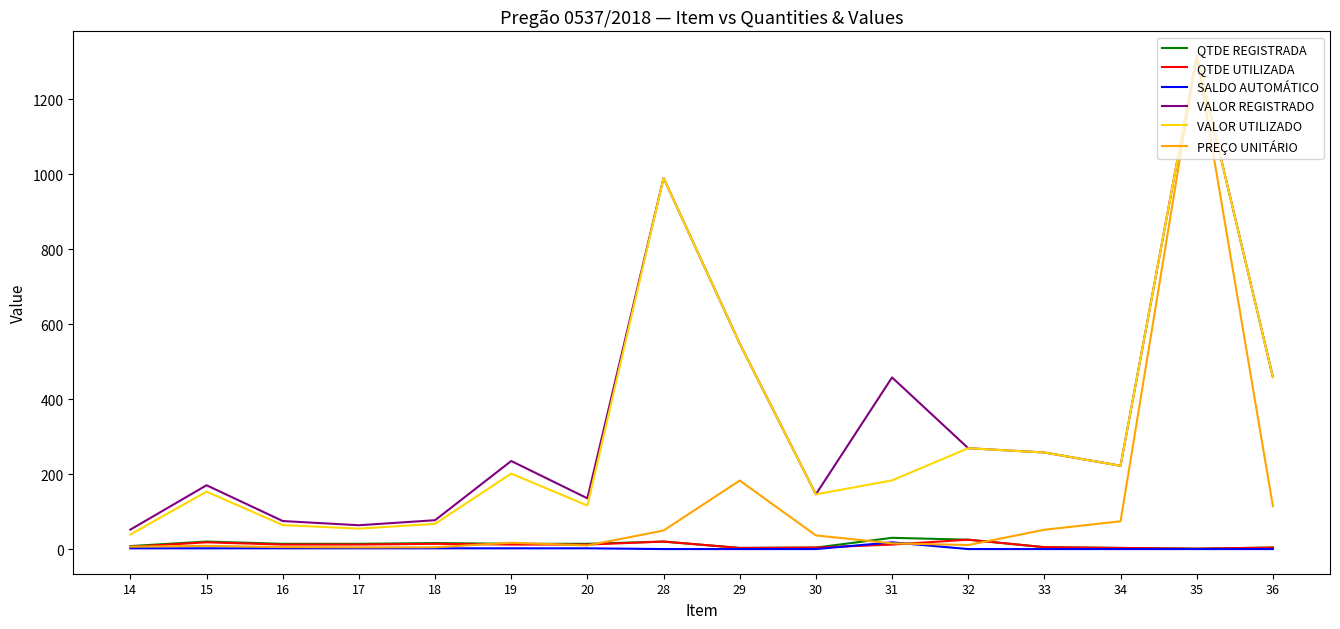

What are all the series names shown in the legend?

QTDE REGISTRADA, QTDE UTILIZADA, SALDO AUTOMÁTICO, VALOR REGISTRADO, VALOR UTILIZADO, PREÇO UNITÁRIO